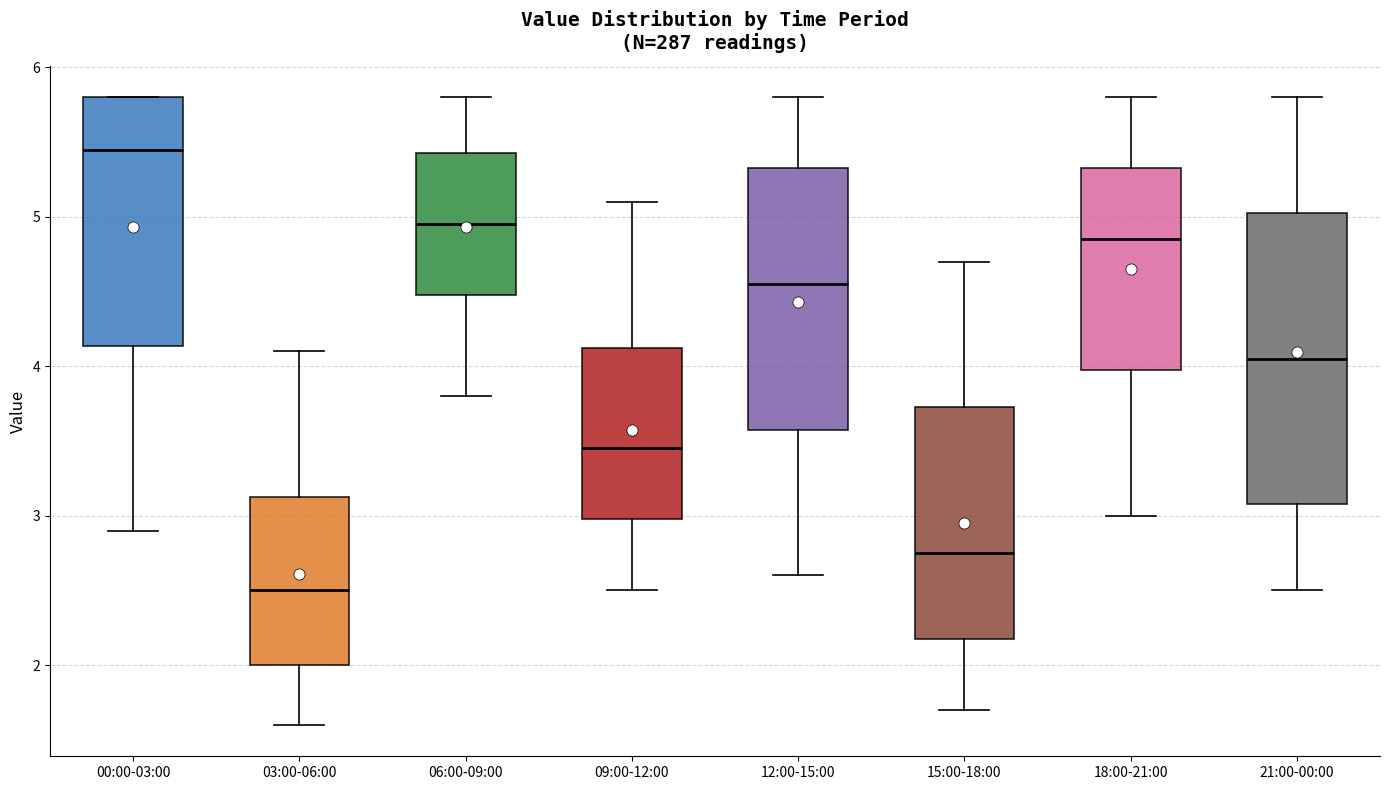

Which box's median line is the highest?

00:00-03:00